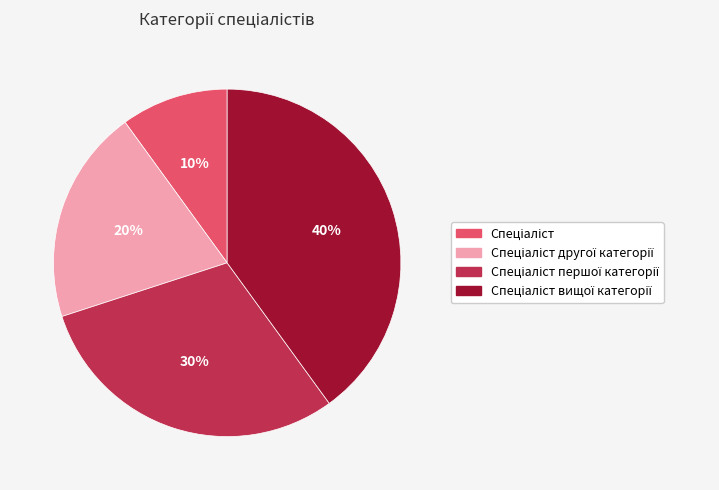

To the nearest percent, what is the difference between the largest and smallest slice percentages?

30%